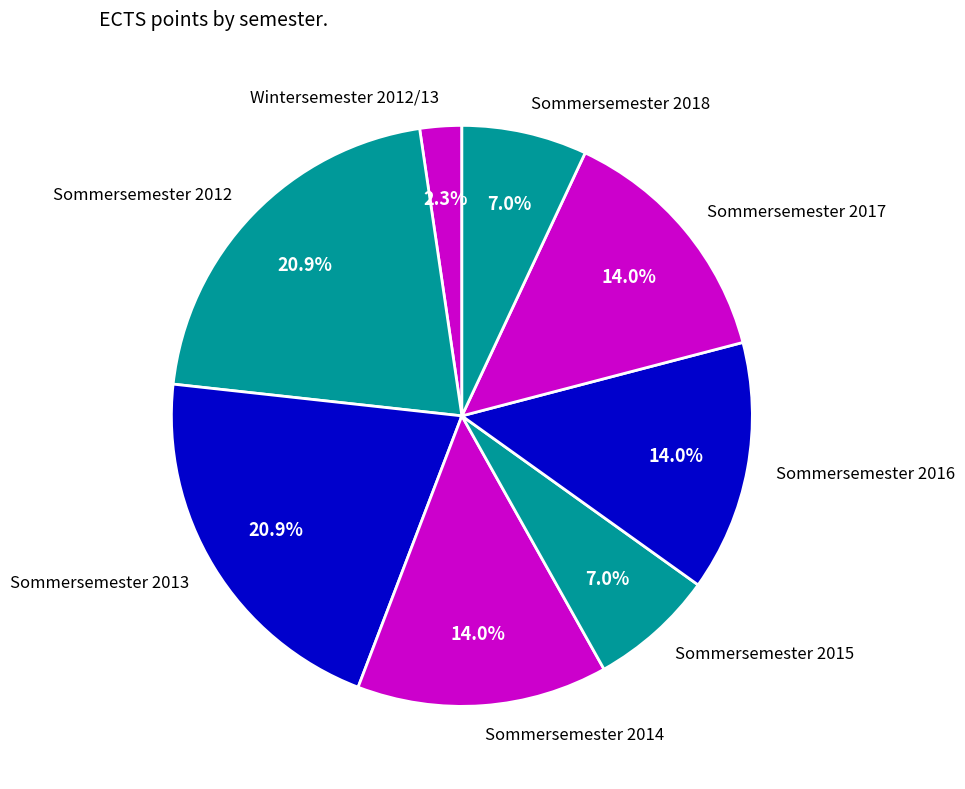

Is there a majority slice in this chart?

No